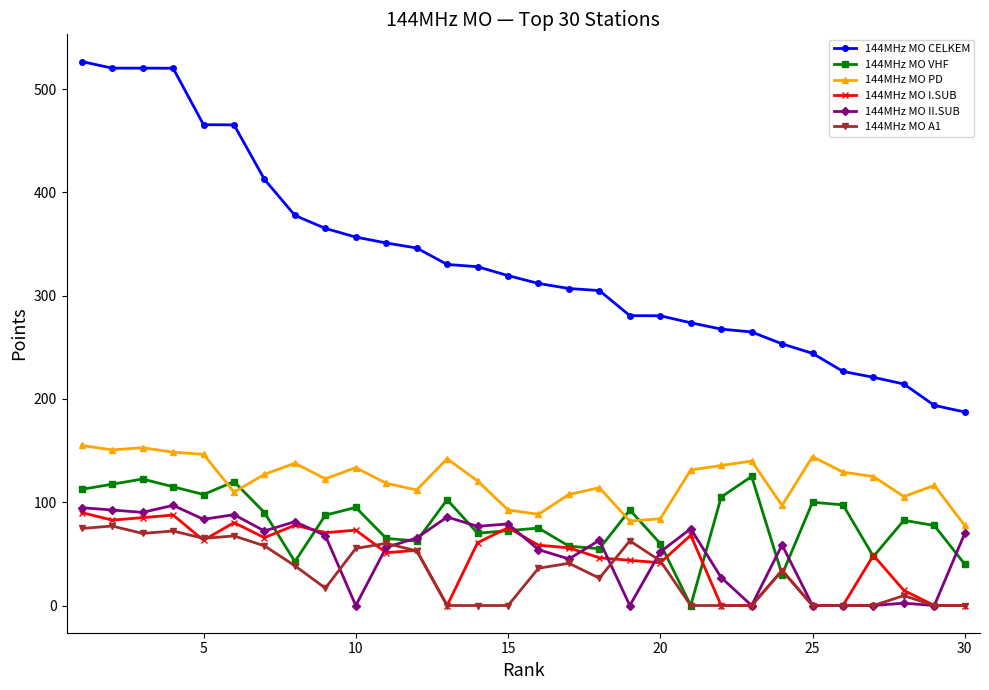

How many interior local peaks does the 144MHz MO VHF series have?

9